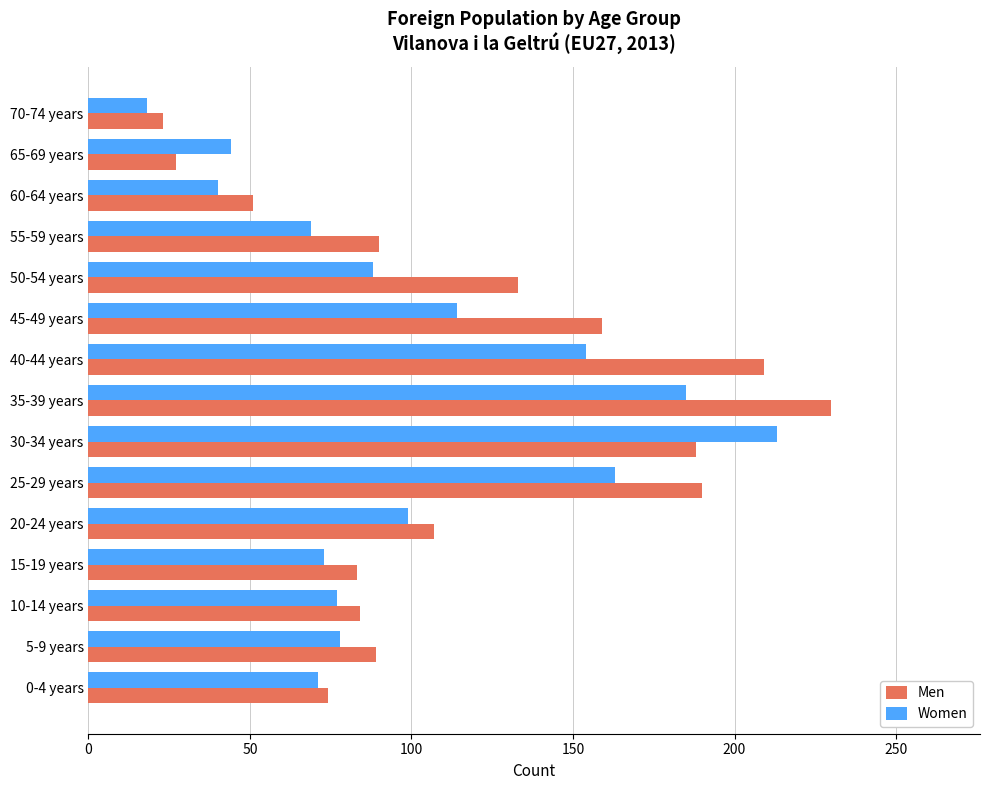

What is the sum of the Men values at 30-34 years and 65-69 years?

215